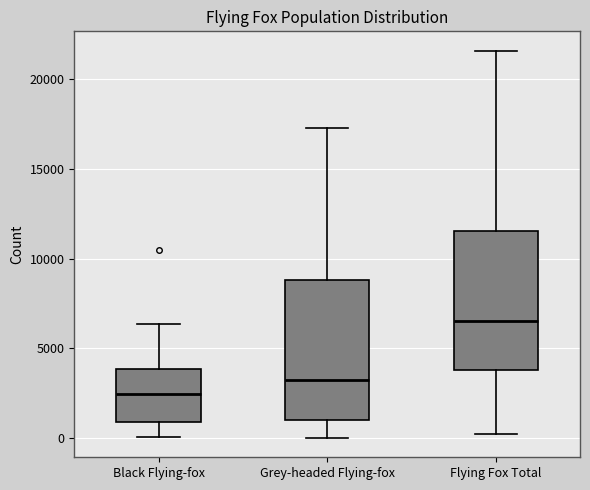

Which box's median line is the lowest?

Black Flying-fox